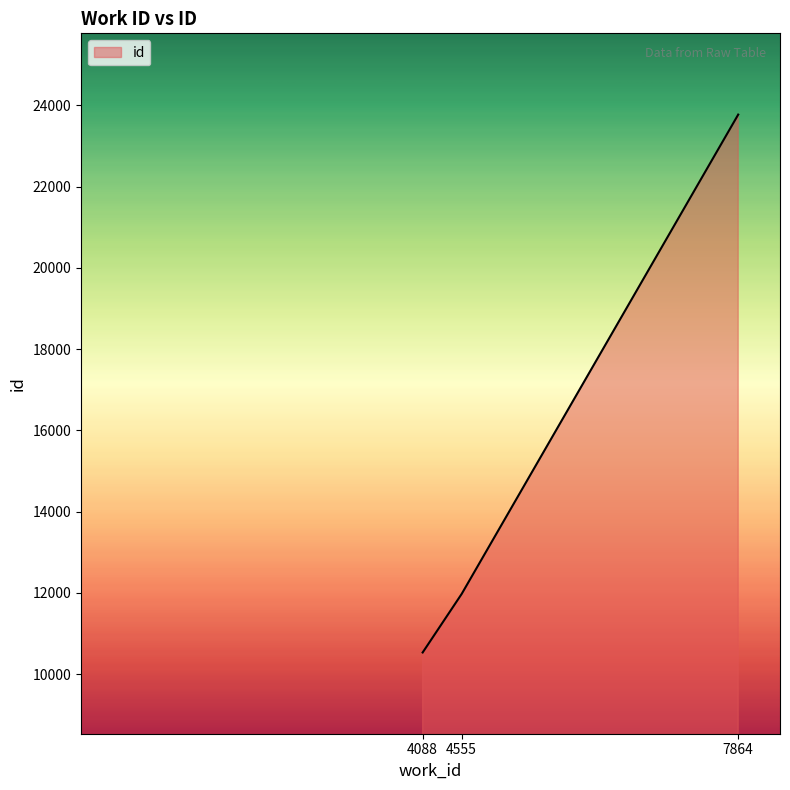

Reading left to right, extract all data points from this chart.

4088=10532	4555=11974	7864=23774